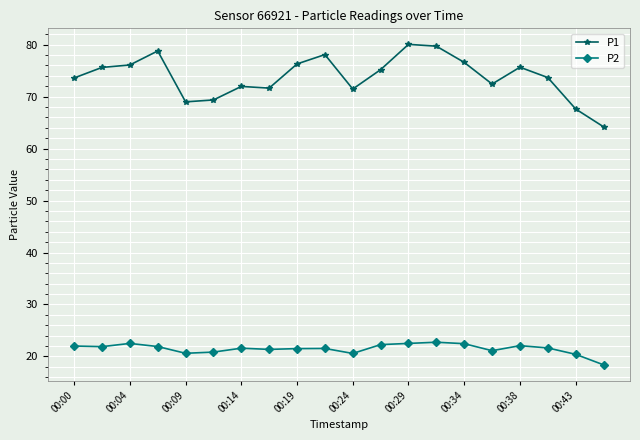

What is the value of the P1 point at the 13th from the left?

80.1